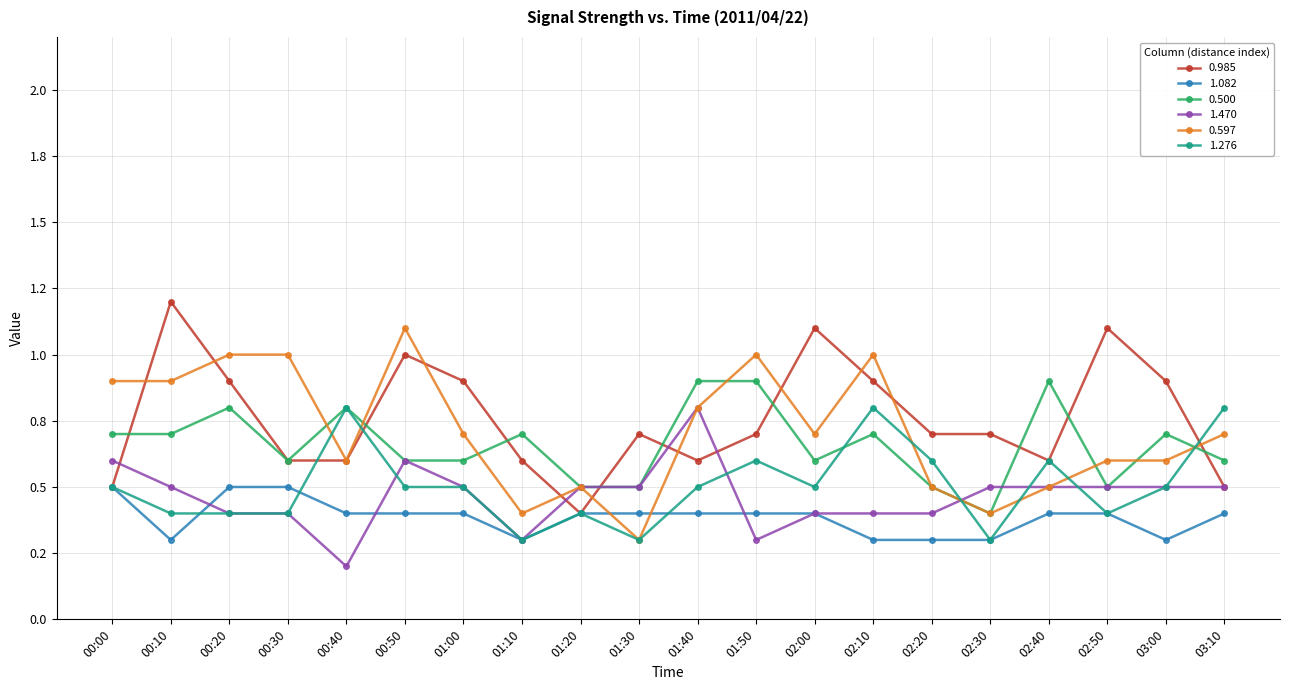

The value of 0.985 at 00:40 is 0.6. True or false?

True